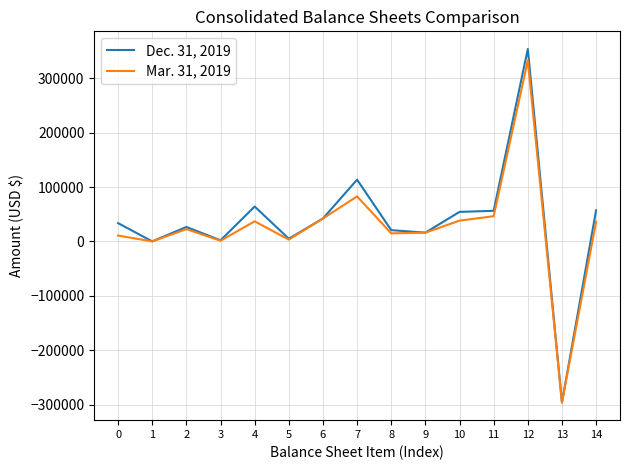

Which series has the largest total across all categories?

Dec. 31, 2019